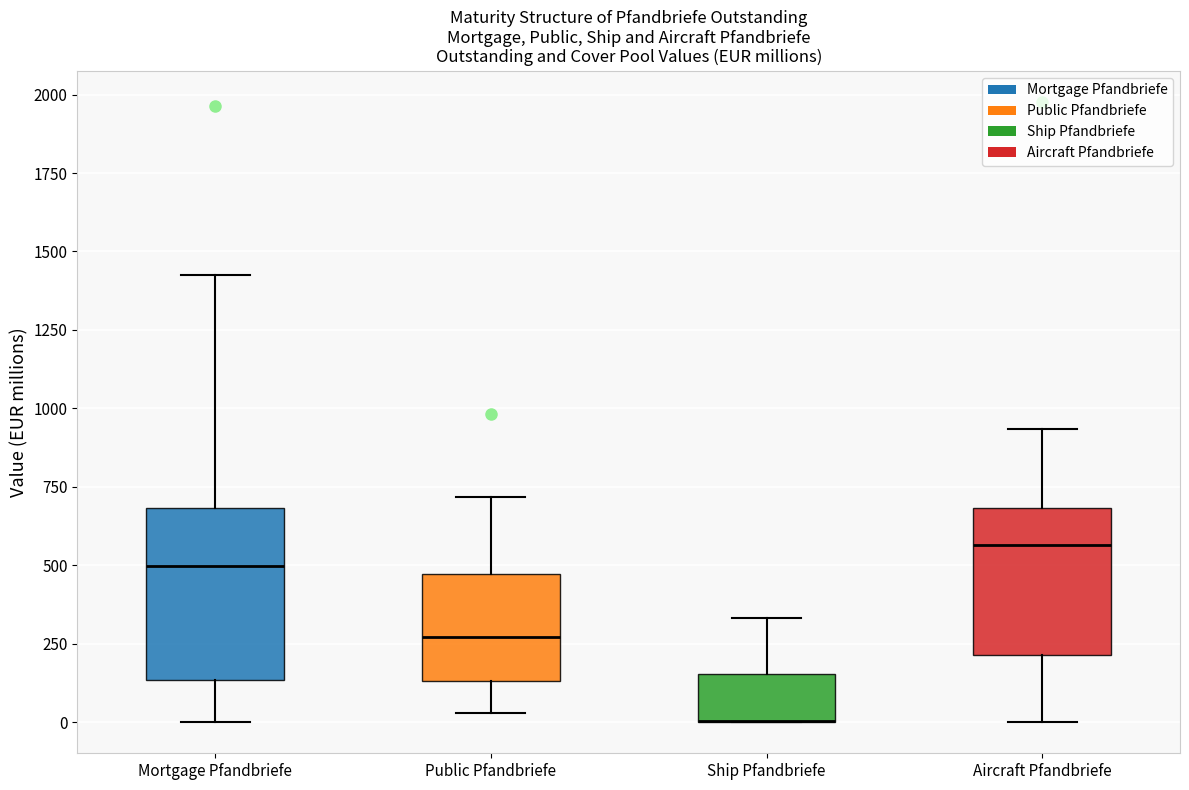

Reading left to right, read every box against the y-axis: the position of its median line, the range the box covers, and the ends of its whiskers. The values are not printed on the chart, so give them approximately, as read against the axis.

Mortgage Pfandbriefe: median 500, box 150 to 700, whiskers 0 to 1450
Public Pfandbriefe: median 250, box 150 to 450, whiskers 50 to 700
Ship Pfandbriefe: median 0 (drawn on the box's lower edge), box 0 to 150, whiskers 0 to 350
Aircraft Pfandbriefe: median 550, box 200 to 700, whiskers 0 to 950